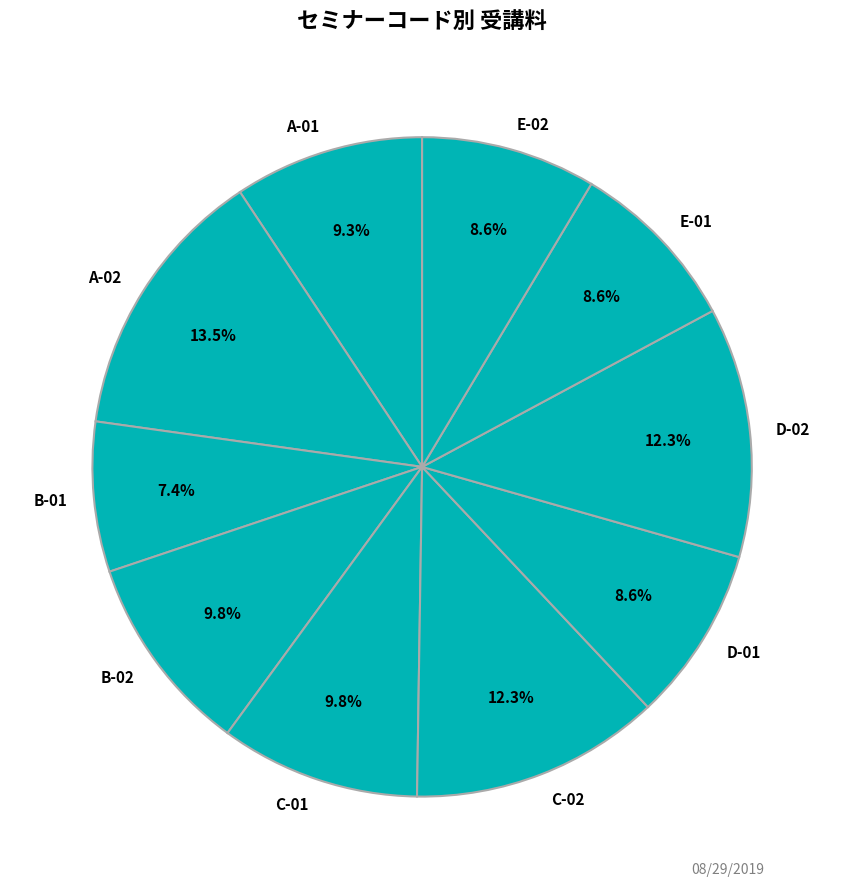

Which slice is the largest?

A-02